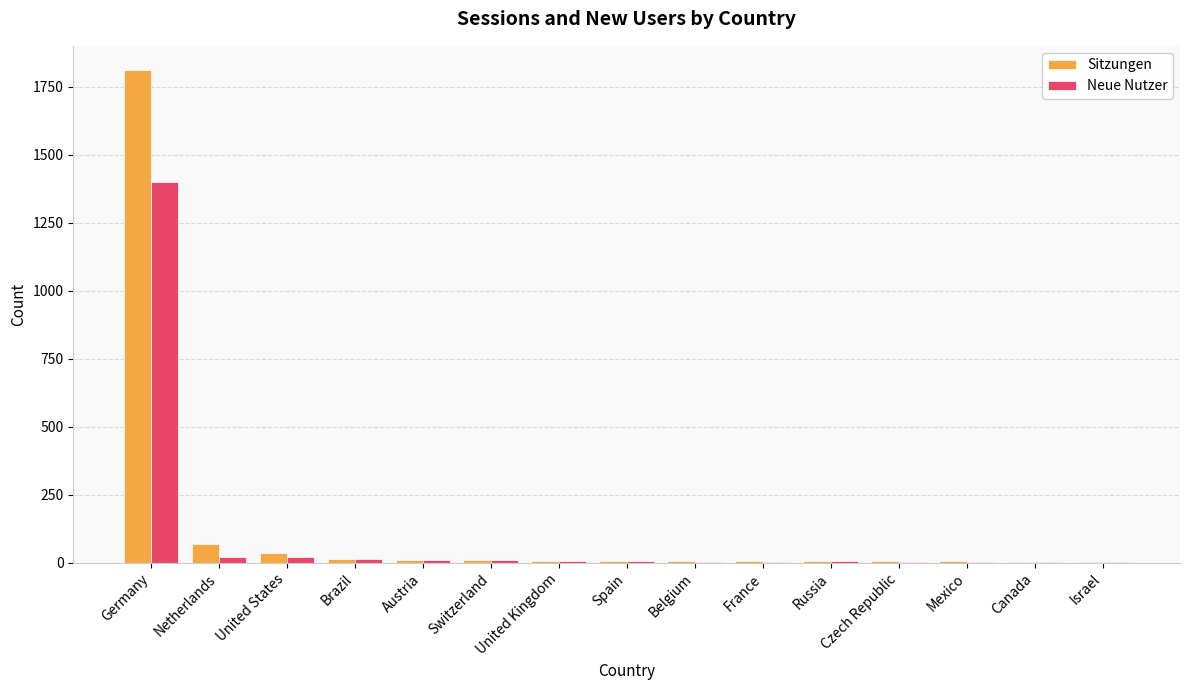

What is the sum of all Neue Nutzer values?

1518